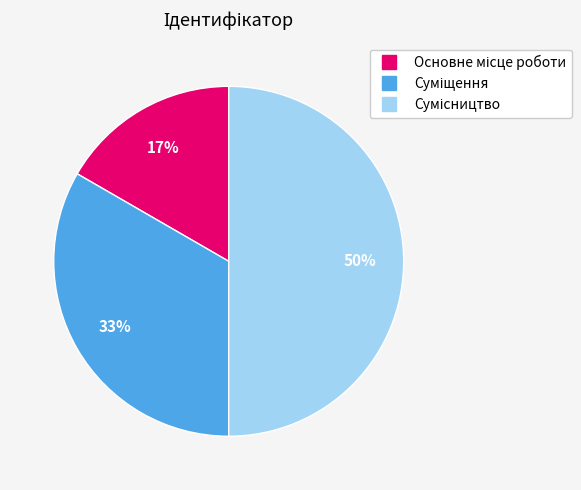

To the nearest percent, what is the average slice percentage?

33%